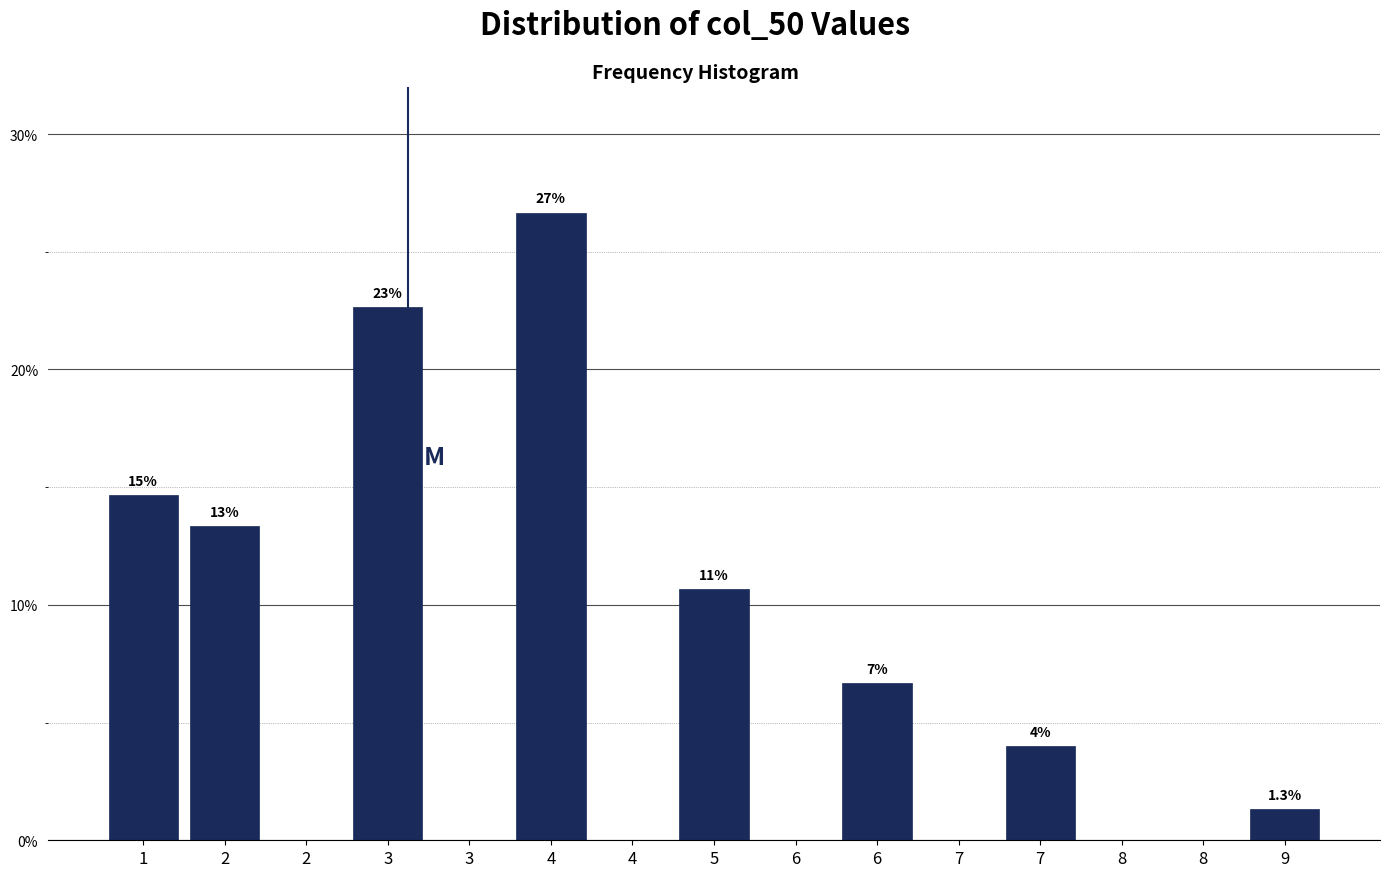

Are the bars horizontal?

No